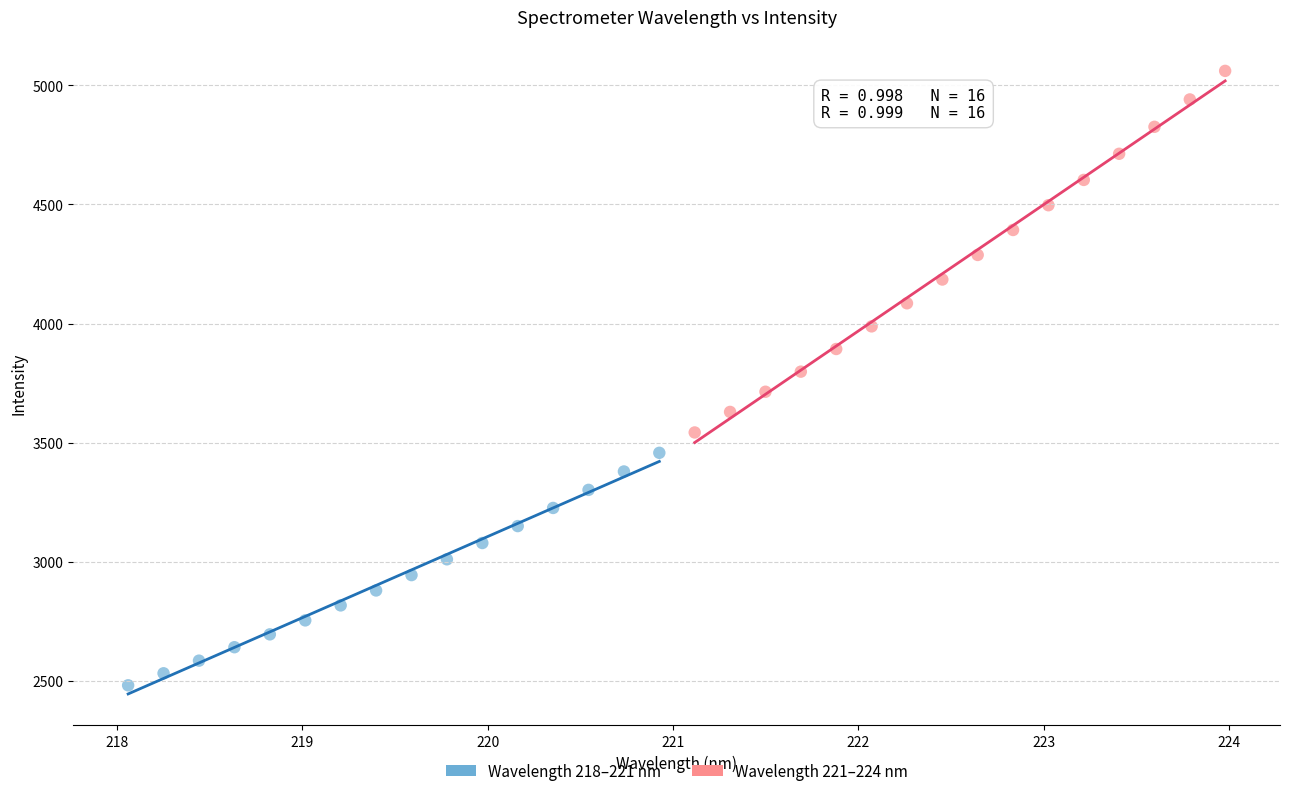

Which series contains the highest Y value?

Wavelength 221–224 nm